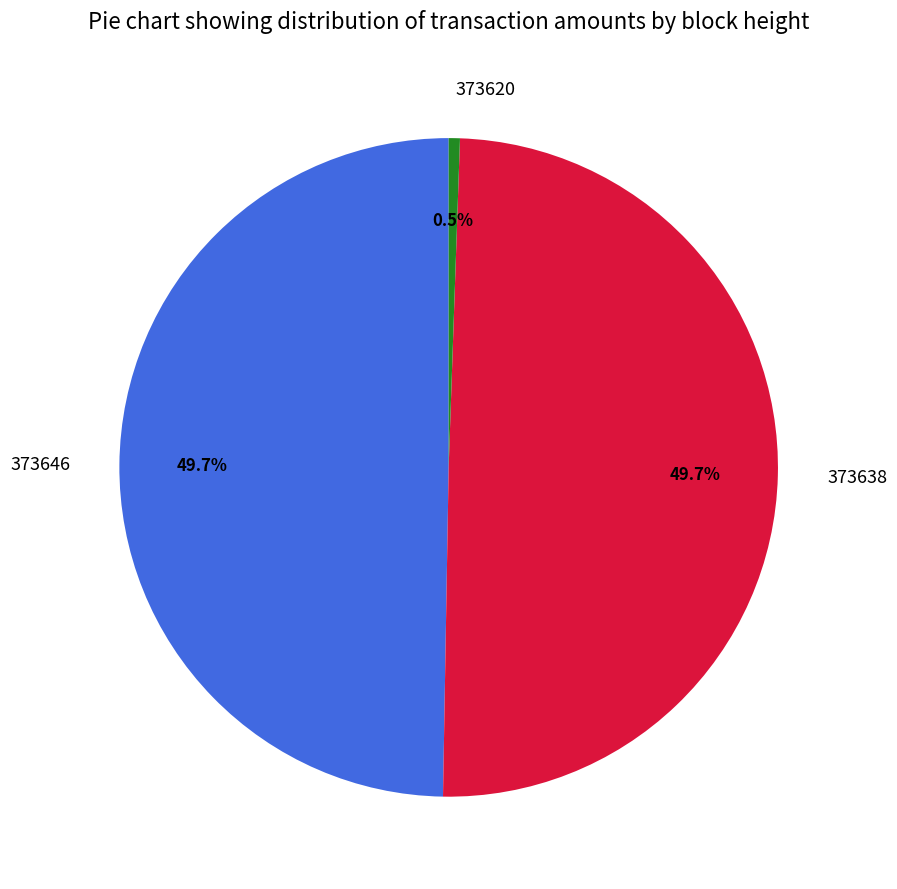

Is it true that 373646 is 57% of the pie?

False